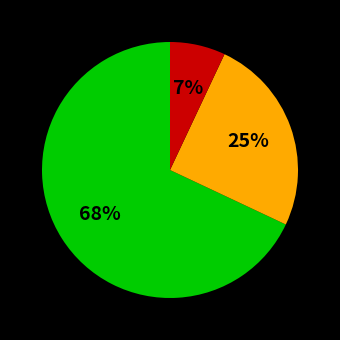

Is there any slice that represents more than half of the pie?

Yes